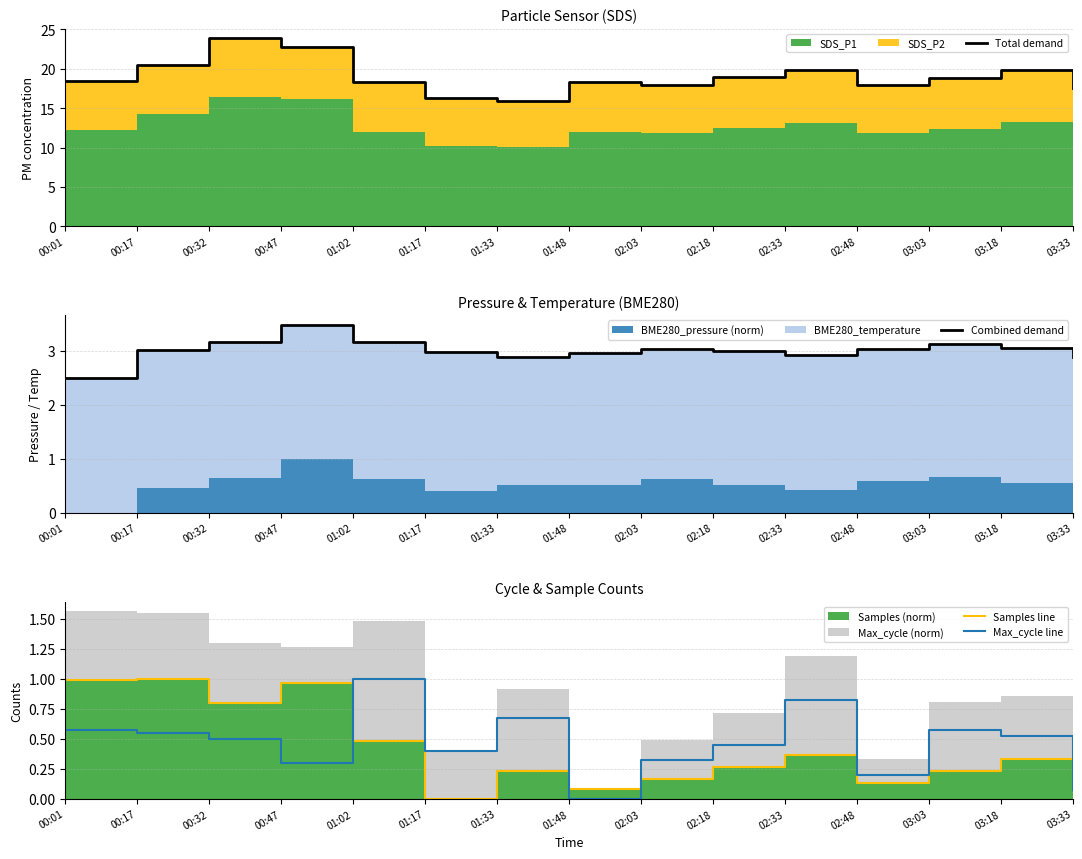

Reading right to left, list all the values displayed in this chart.

Total demand: 17.6	19.9	18.8	18.0	19.9	19.0	18.0	18.3	15.9	16.2	18.3	22.7	23.9	20.5	18.5
Combined demand: 2.9	3.1	3.1	3.0	2.9	3.0	3.0	3.0	2.9	3.0	3.2	3.5	3.2	3.0	2.5
Samples line: 0.1	0.3	0.2	0.1	0.4	0.3	0.2	0.1	0.2	0.0	0.5	1.0	0.8	1.0	1.0
Max_cycle line: 0.1	0.5	0.6	0.2	0.8	0.4	0.3	0.0	0.7	0.4	1.0	0.3	0.5	0.5	0.6